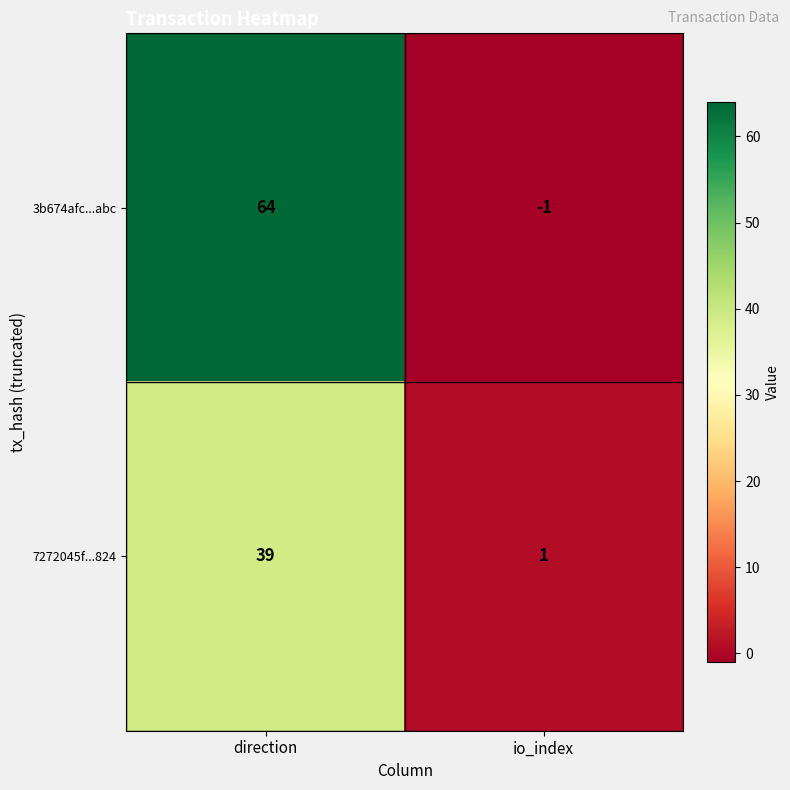

What is the total value across all series at direction?

103